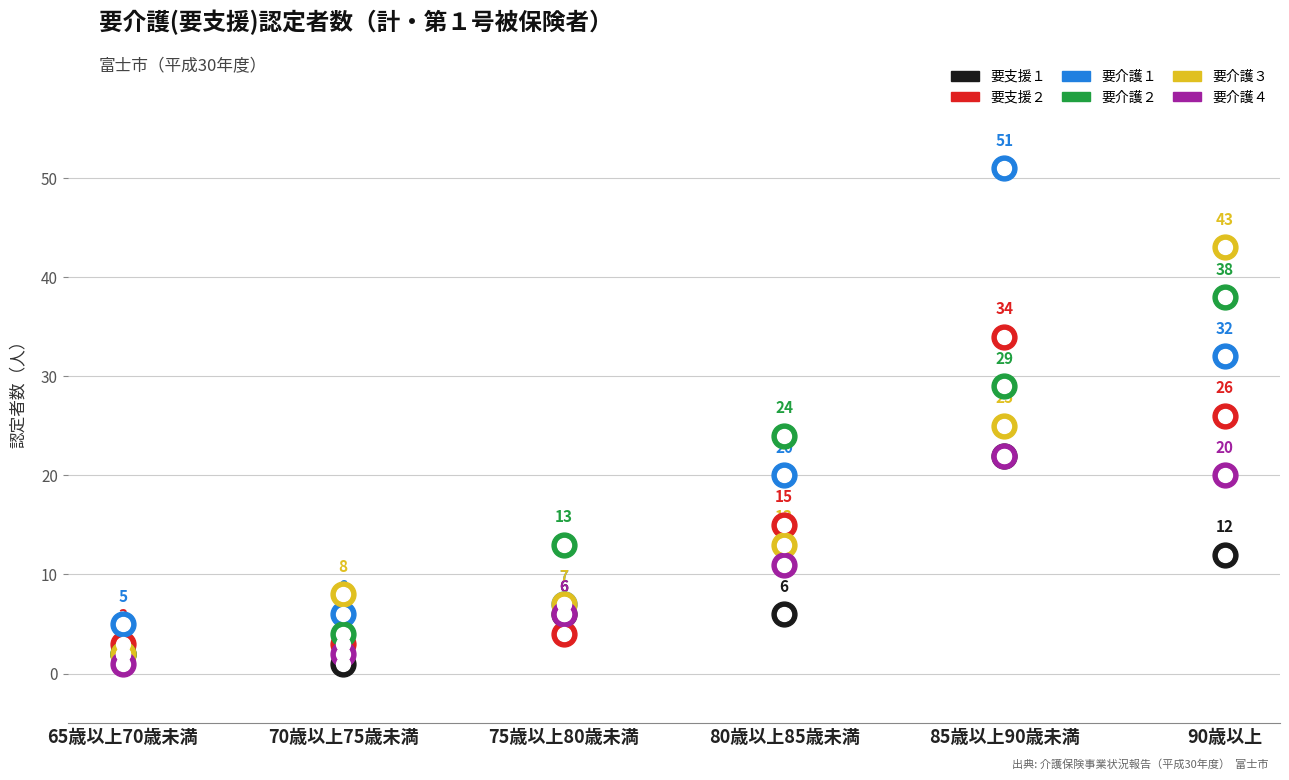

What is the total value across all series at 85歳以上90歳未満?

183